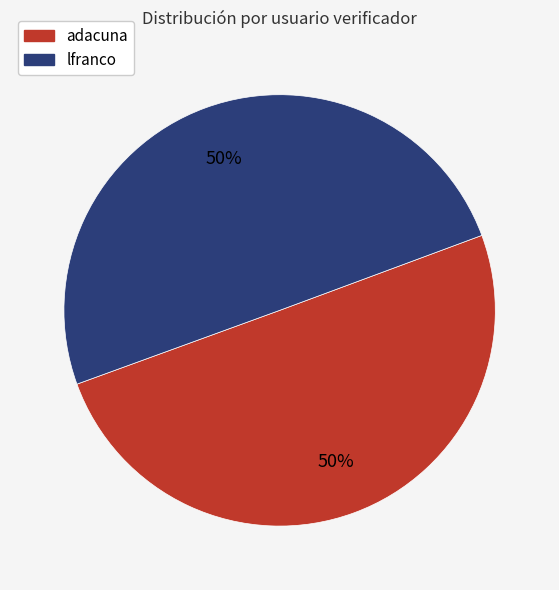

To the nearest percent, what percentage of the pie is lfranco?

50%